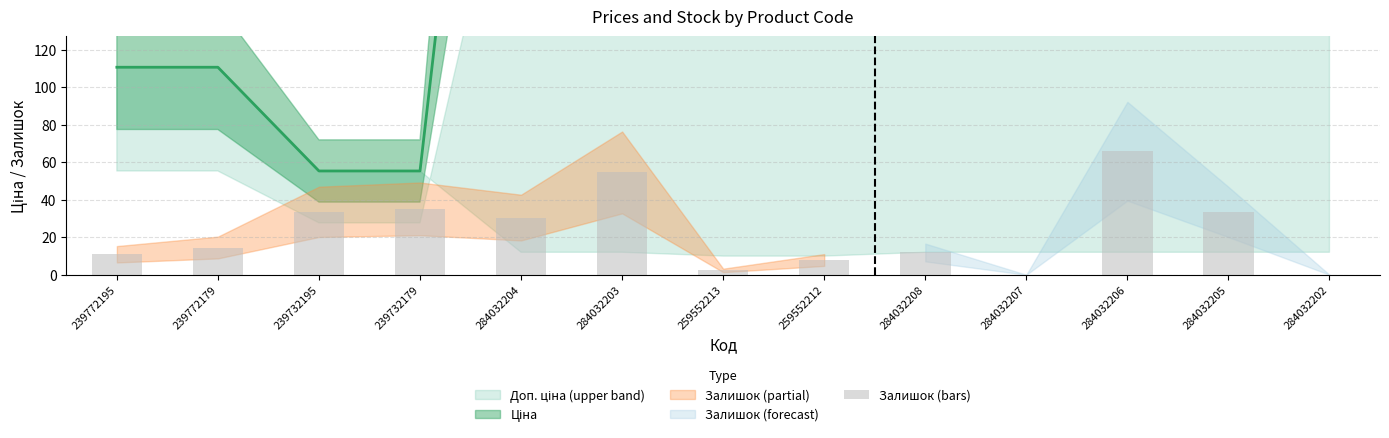

Reading left to right, transcribe all the data shown in this chart.

239772195=10.9	239772179=14.5	239732195=33.5	239732179=35.1	284032204=30.4	284032203=54.5	259552213=2.3	259552212=7.8	284032208=11.8	284032207=0.0	284032206=65.8	284032205=33.5	284032202=0.0